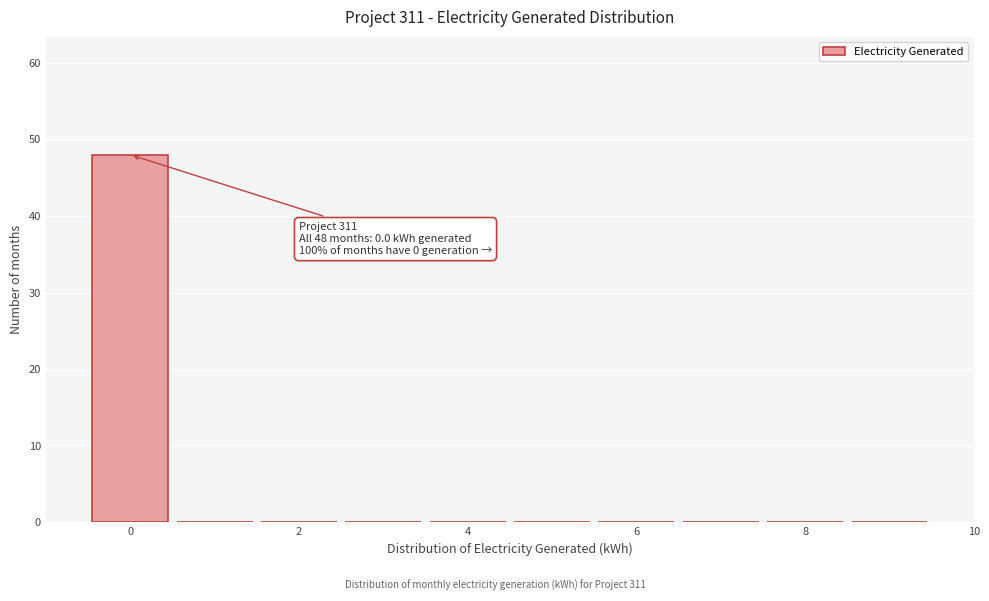

Over which range of the x-axis is the bar tallest?

-0.5 to 0.5